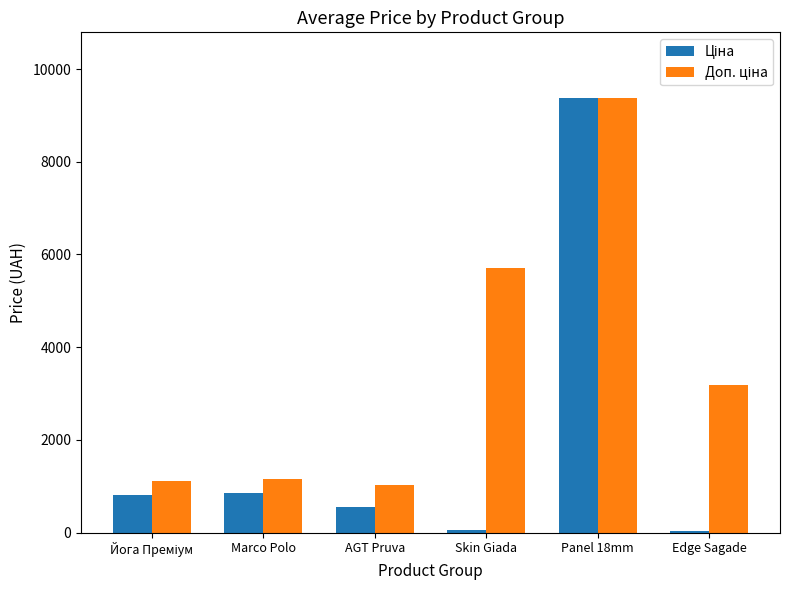

At which category is the sum across all series the highest?

Panel 18mm